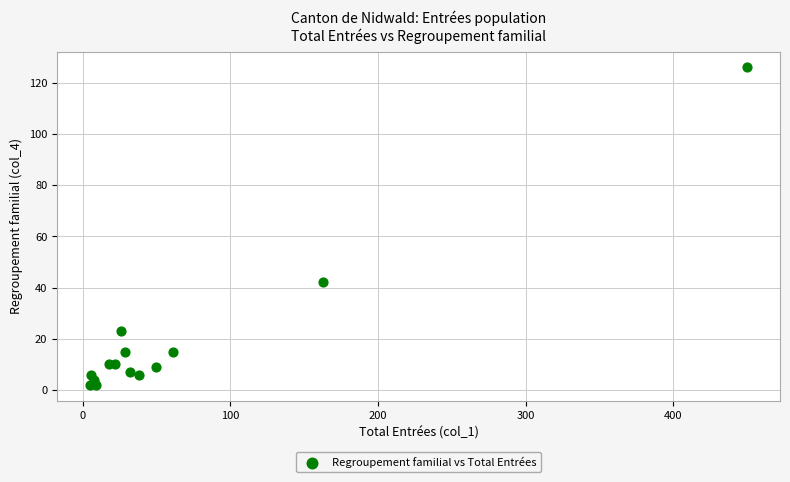

What Y value in the scatter plot is closest to 64?

42